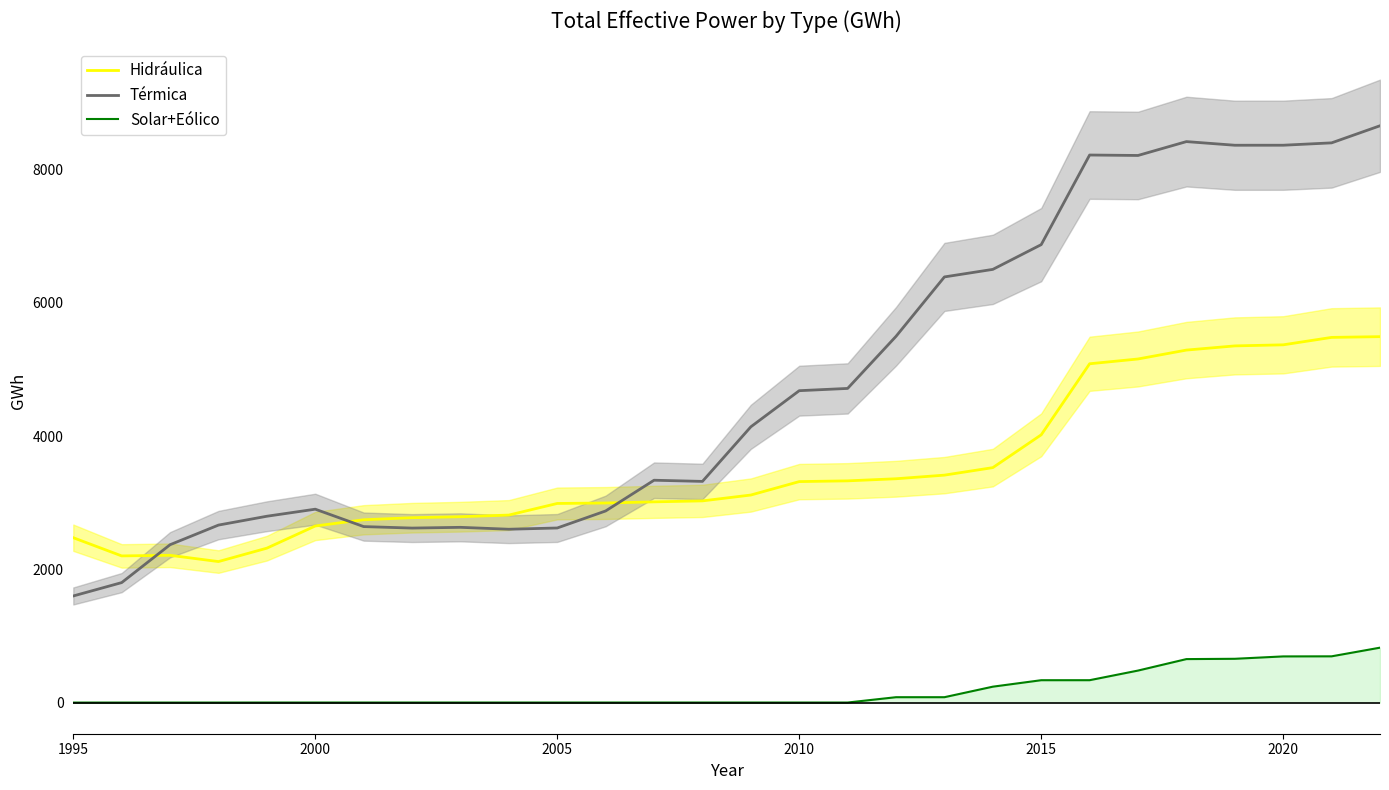

What position from the left is 1995?

1